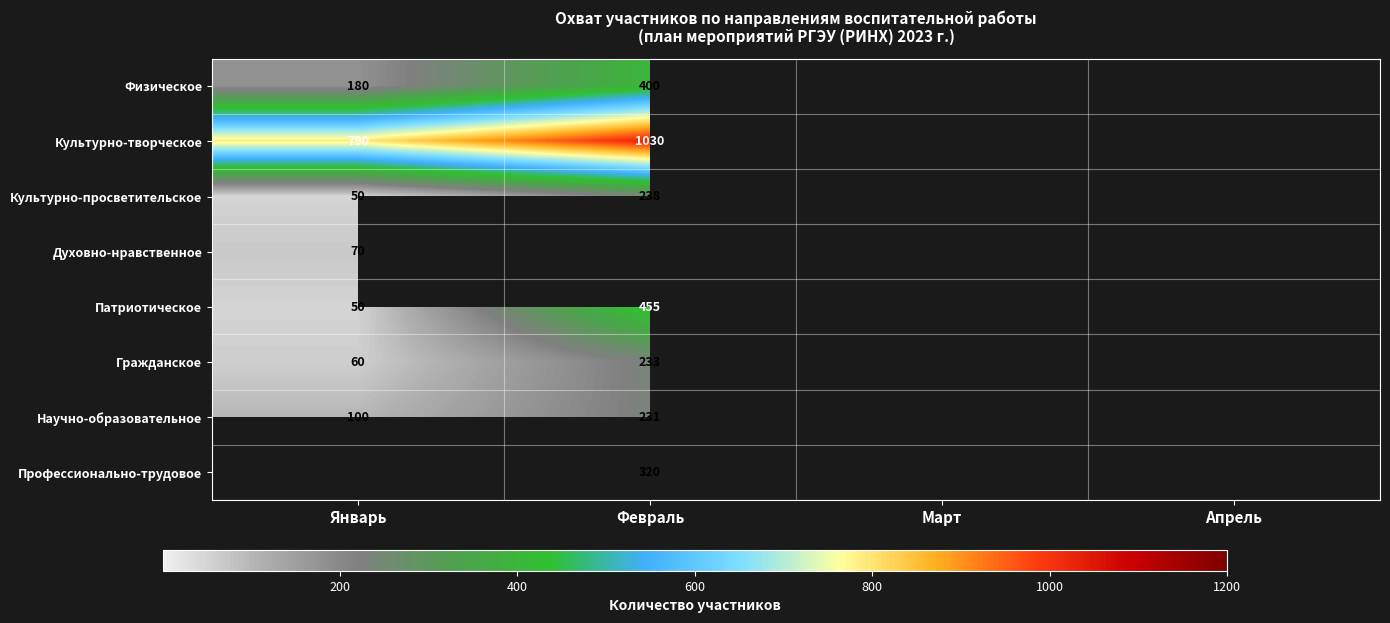

The value of Культурно-творческое at Январь is 1388. True or false?

False